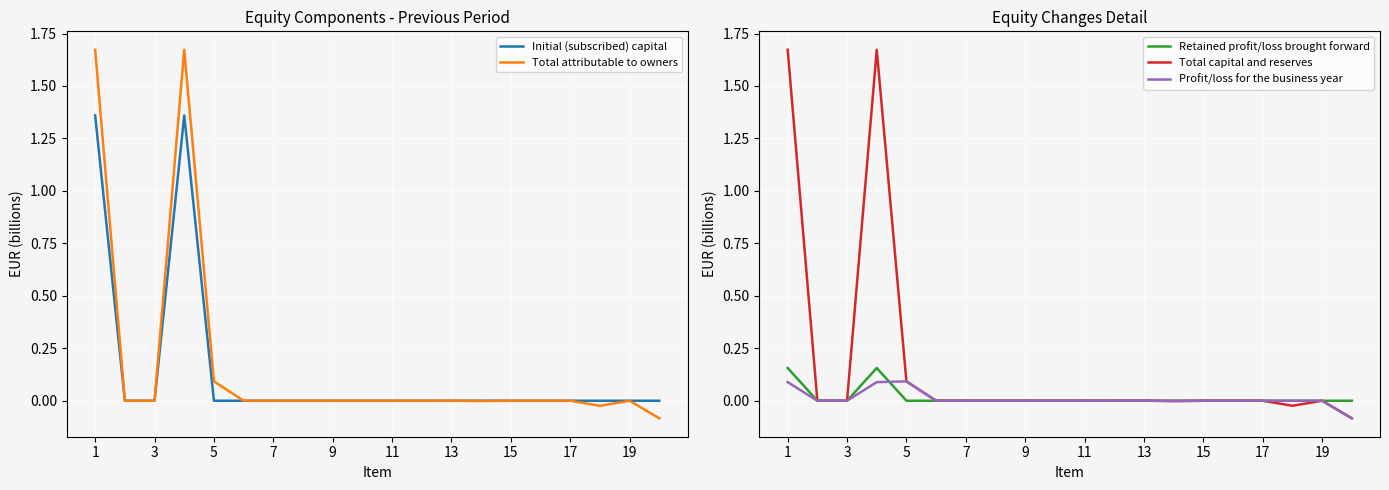

Is this an area chart (filled region under the line)?

No